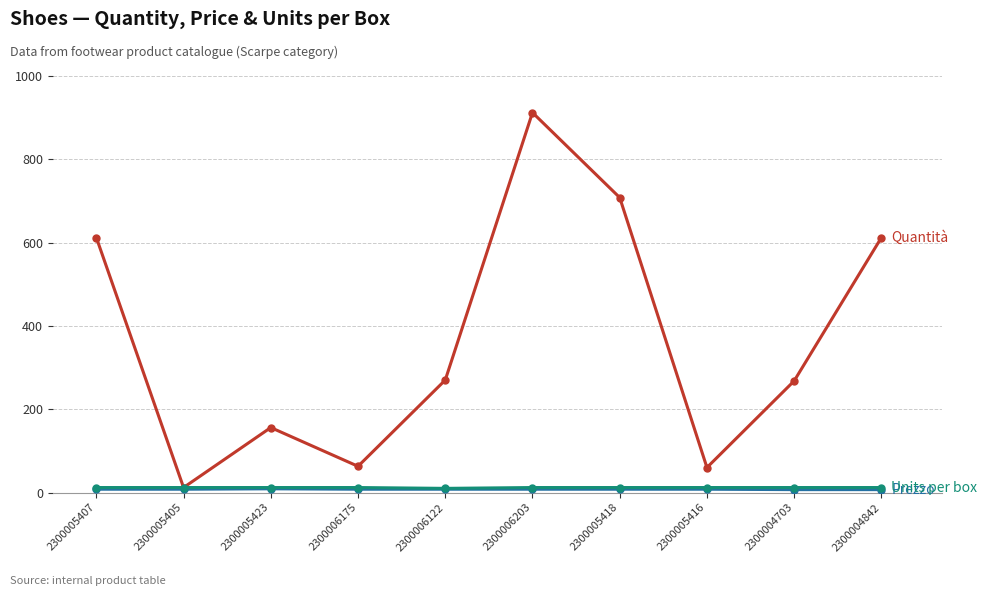

At which category does the chart reach its peak across all series?

2300006203